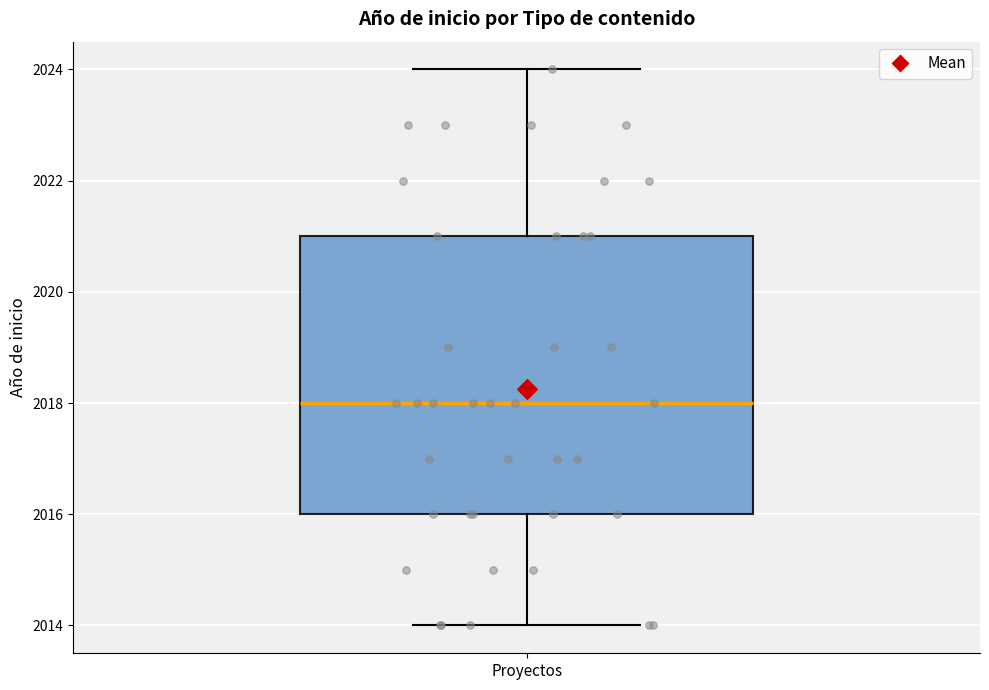

Transcribe this box plot: give where the median line is, the range the box spans, and where the two whiskers end, as read against the y-axis. The values are not printed on the chart, so give them approximately, as read against the axis.

median 2018, box 2016 to 2021, whiskers 2014 to 2024